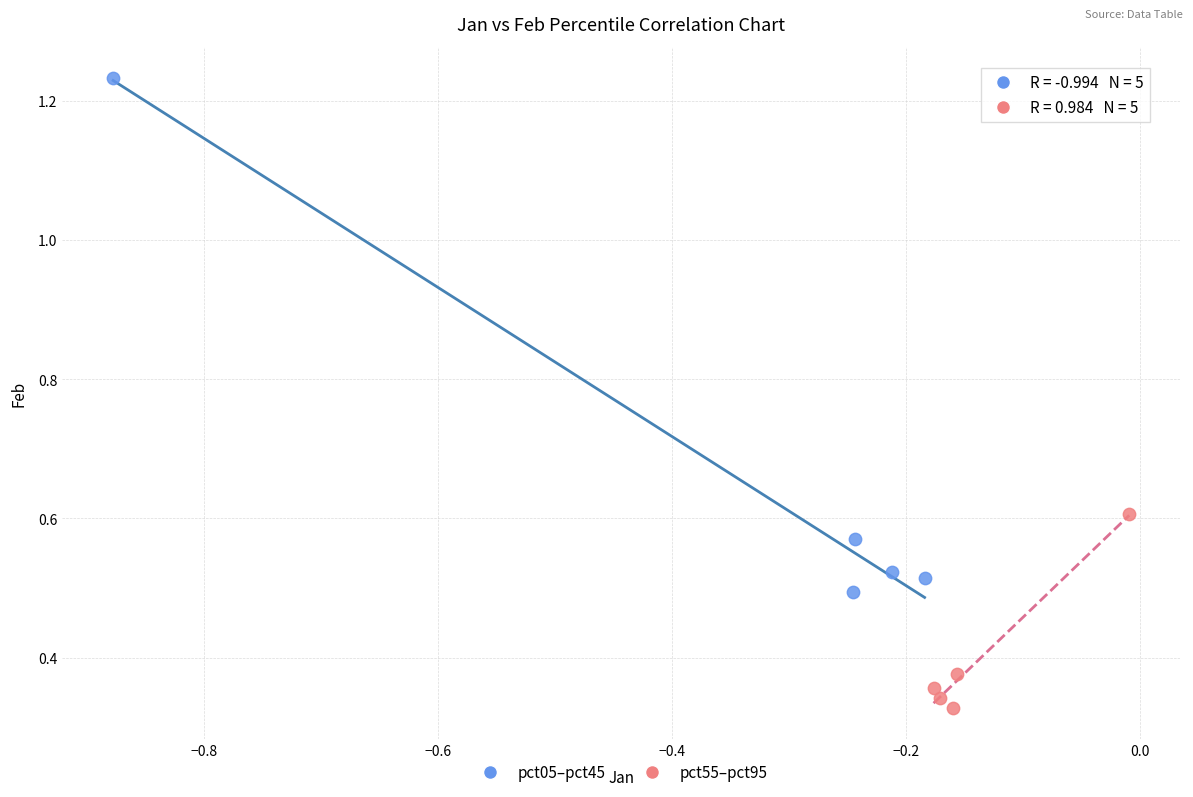

Which series contains the highest Y value?

pct05–pct45